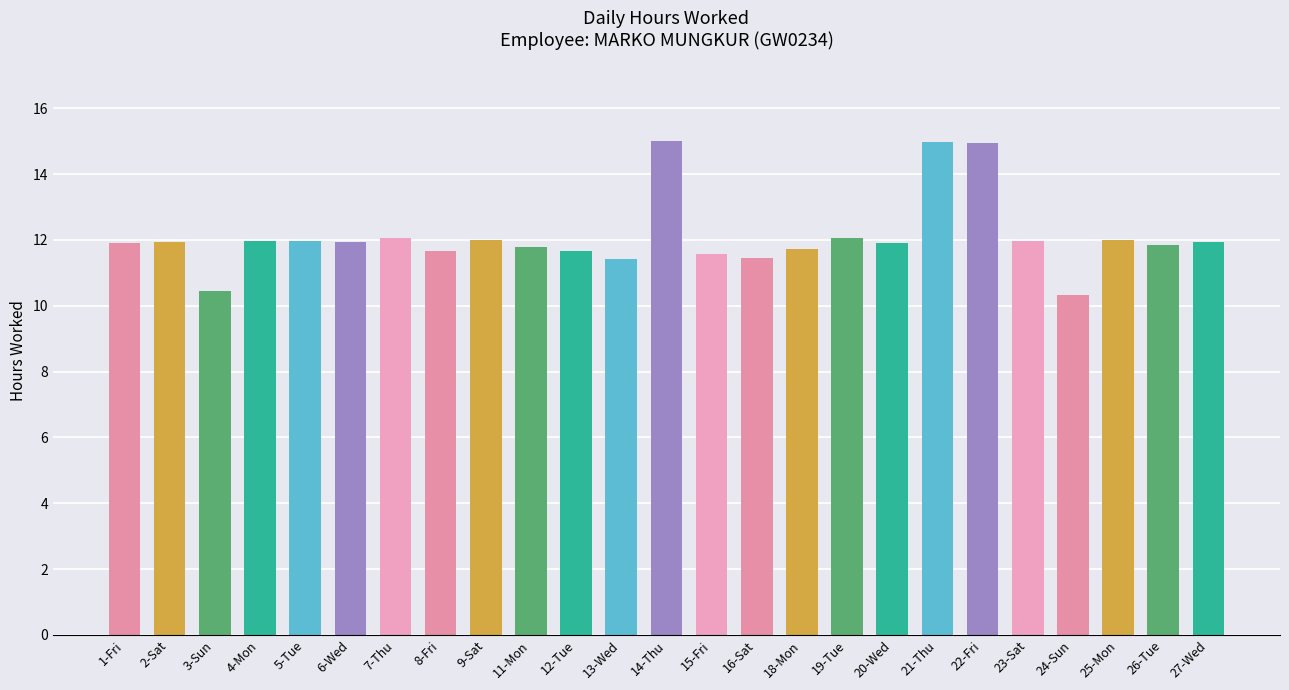

Rank the categories by value from highest to lowest.

14-Thu, 21-Thu, 22-Fri, 19-Tue, 7-Thu, 9-Sat, 25-Mon, 5-Tue, 4-Mon, 23-Sat, 2-Sat, 27-Wed, 6-Wed, 1-Fri, 20-Wed, 26-Tue, 11-Mon, 18-Mon, 8-Fri, 12-Tue, 15-Fri, 16-Sat, 13-Wed, 3-Sun, 24-Sun